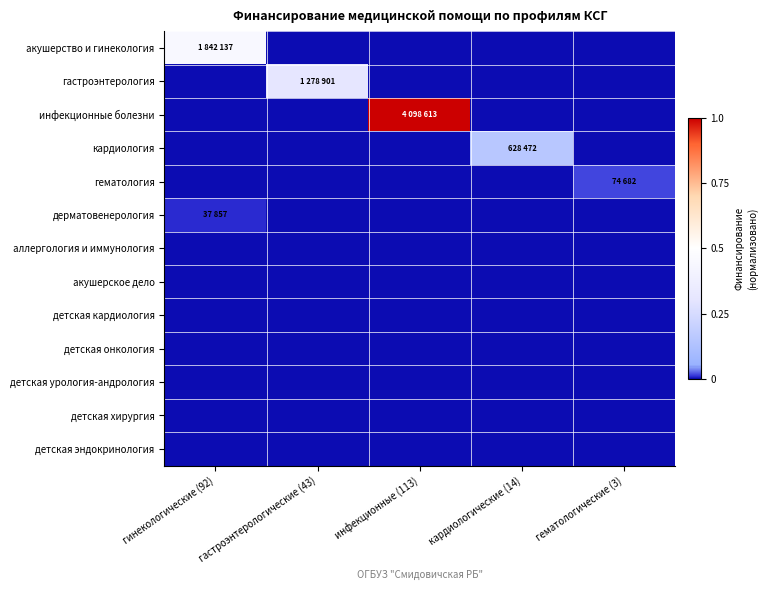

At инфекционные (113), list the series in order from smallest to largest.

акушерство и гинекология, гастроэнтерология, кардиология, гематология, дерматовенерология, аллергология и иммунология, акушерское дело, детская кардиология, детская онкология, детская урология-андрология, детская хирургия, детская эндокринология, инфекционные болезни